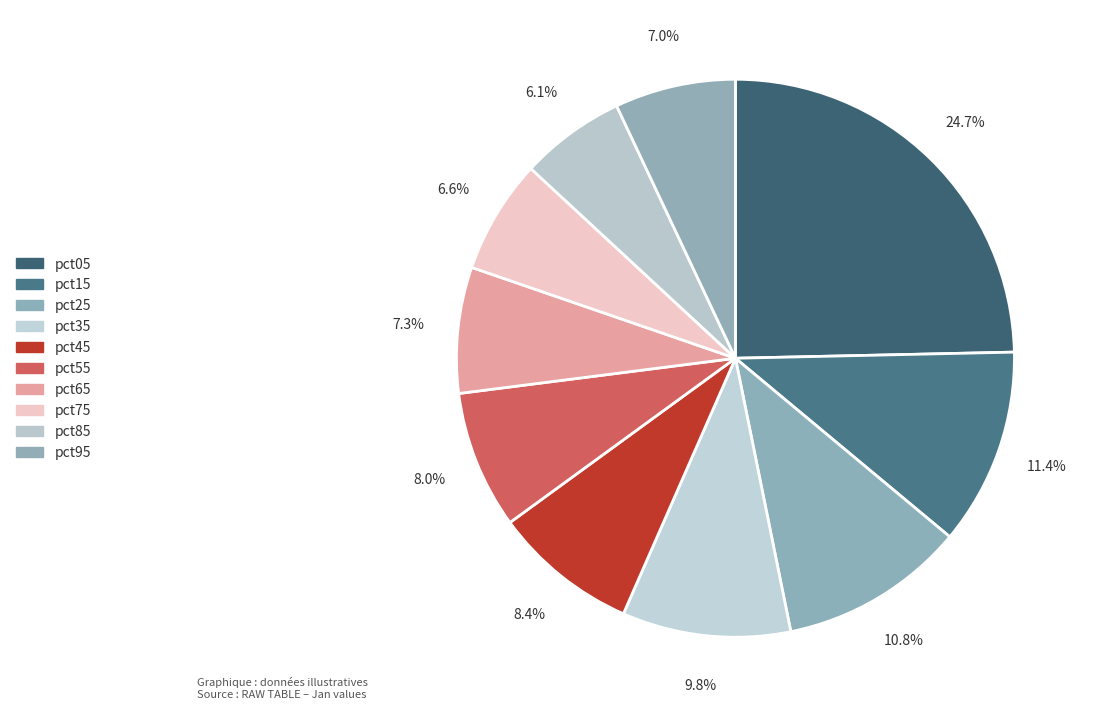

True or false: pct65 accounts for 21% of the total.

False